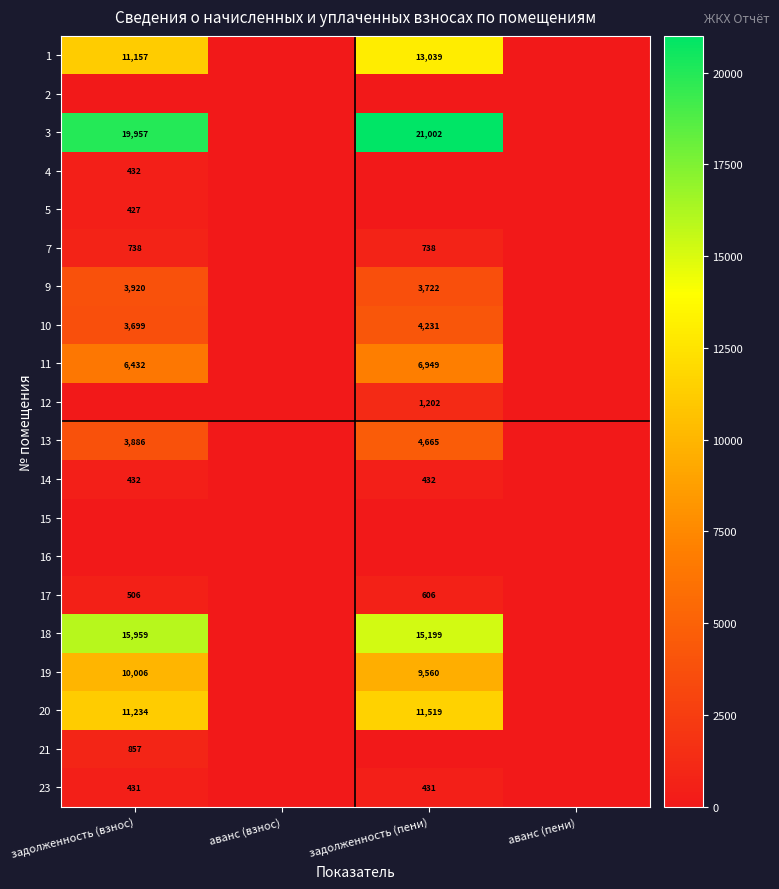

The value of 19 at задолженность (взнос) is 3428. True or false?

False